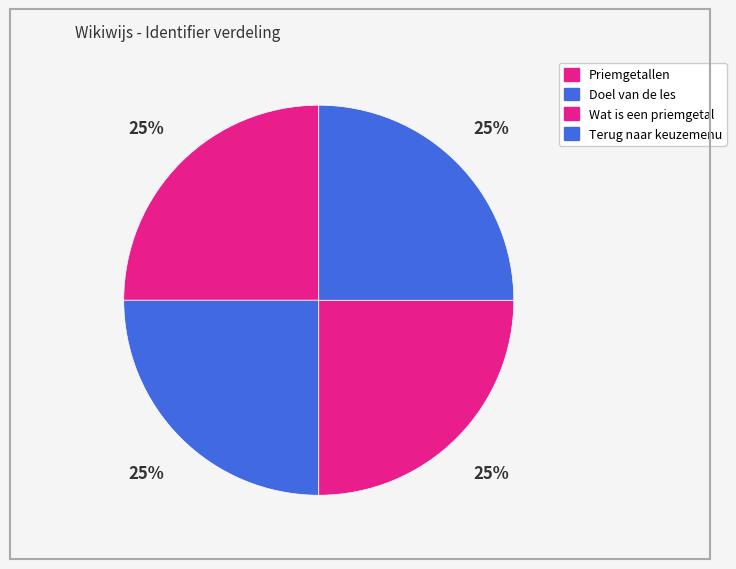

Between Terug naar keuzemenu and Doel van de les, which is larger?

Terug naar keuzemenu